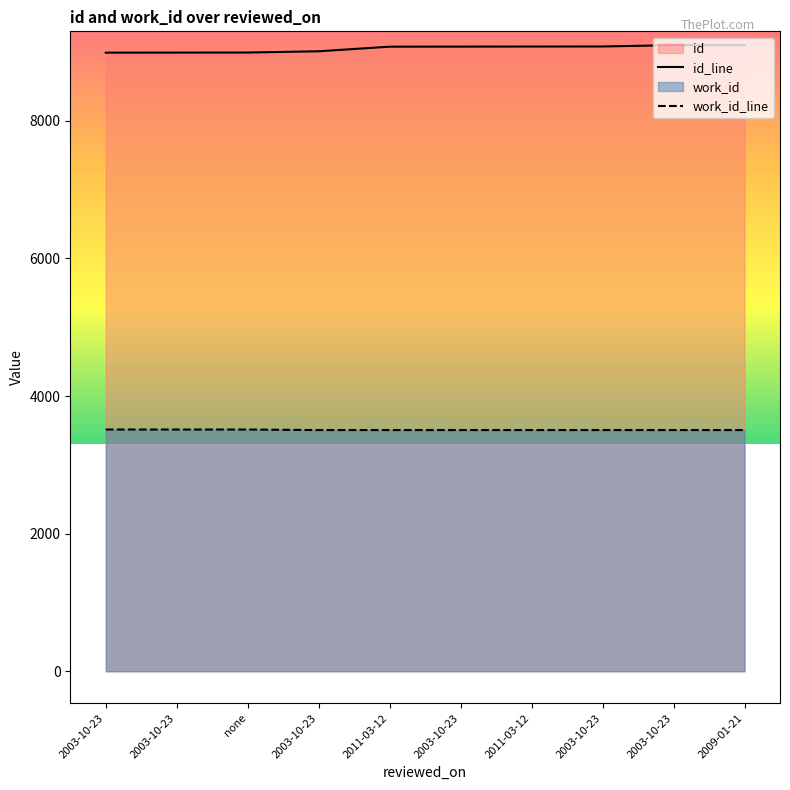

What is the difference between the id_line values at 2003-10-23 and 2003-10-23?

89